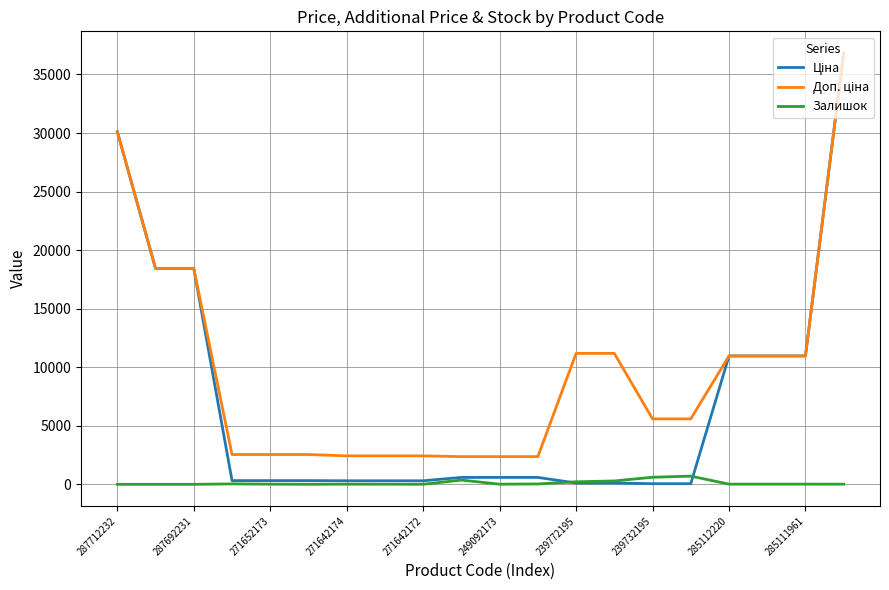

What is the difference between the maximum and minimum values in the Ціна series?

36785.8